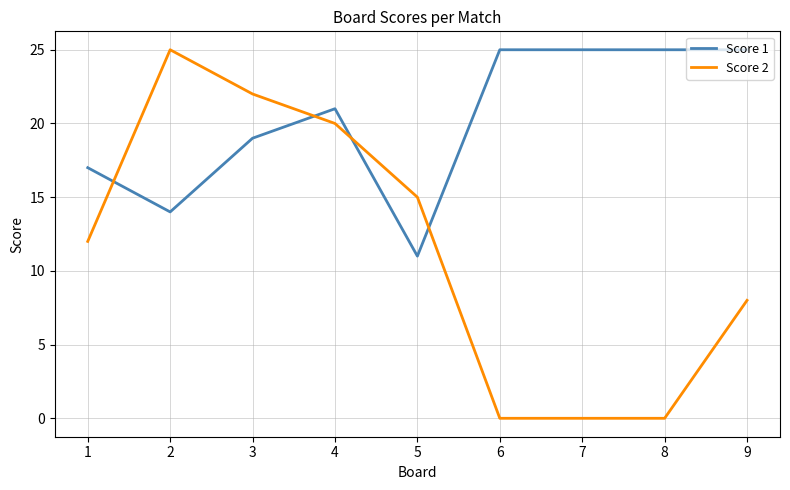

What is the average value of the Score 1 series?

20